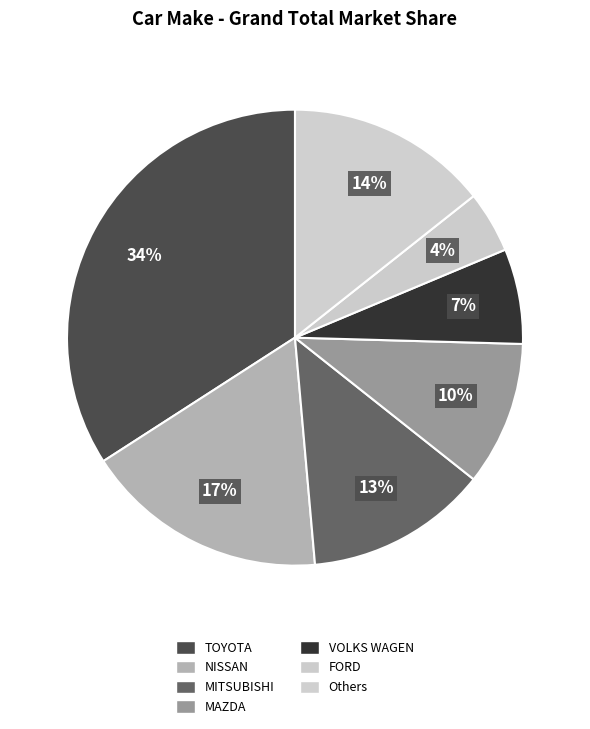

How many slices are in this pie chart?

7